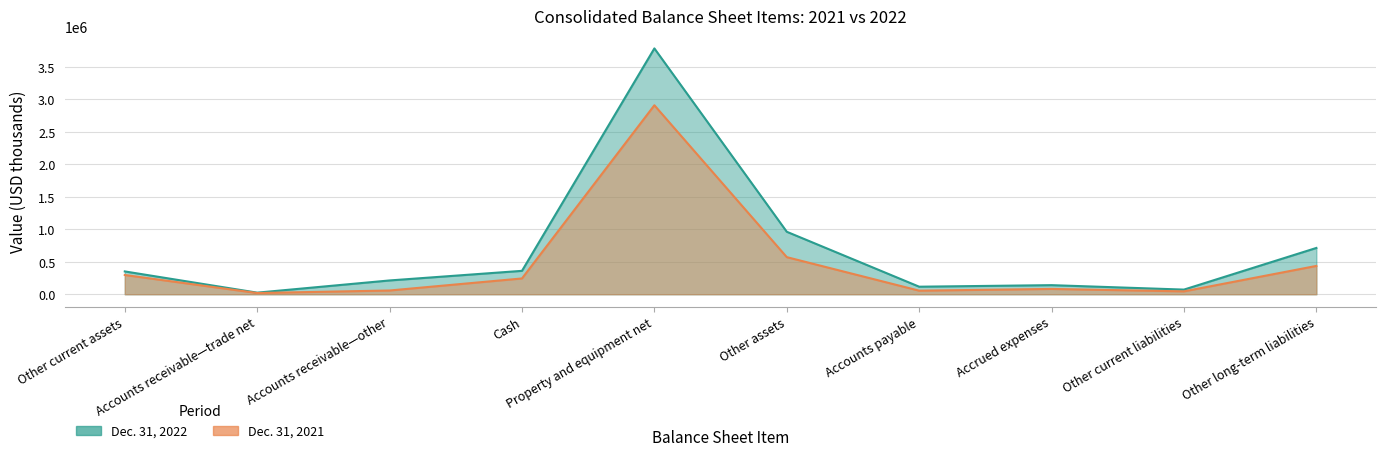

True or false: Dec. 31, 2021 and Dec. 31, 2022 intersect in this chart.

False